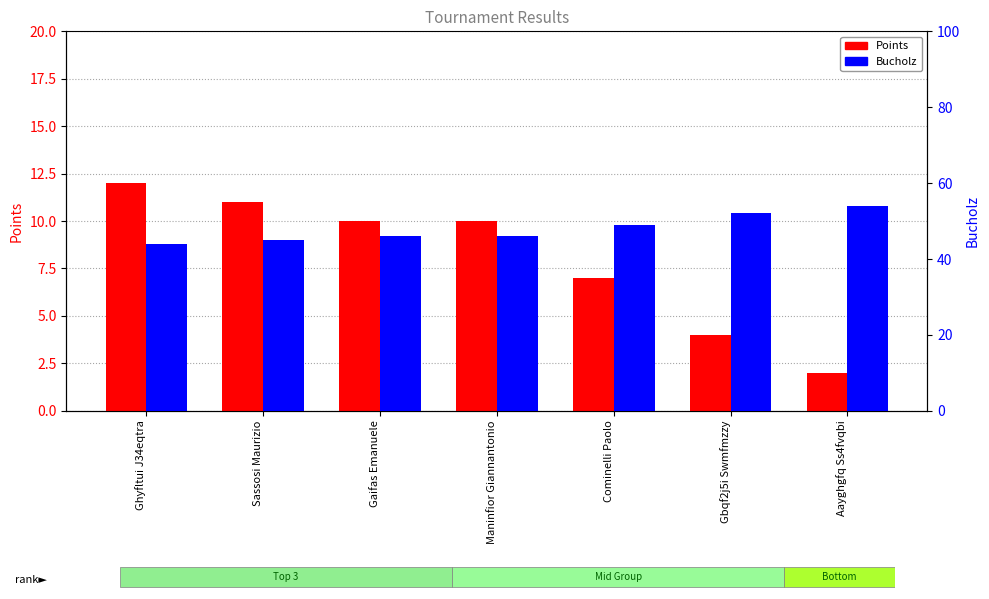

Which has a higher value, Gaifas Emanuele or Sassosi Maurizio?

Sassosi Maurizio